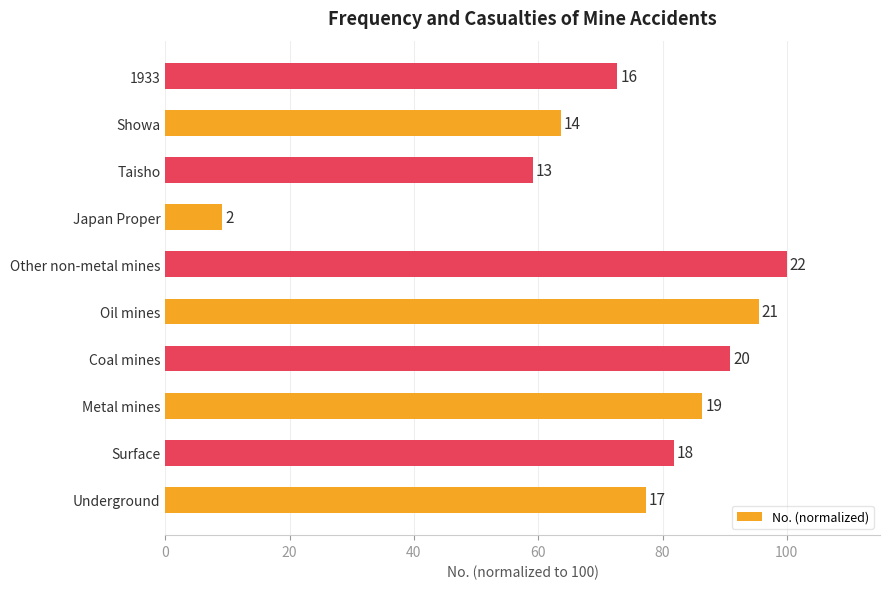

What is the average value?

73.6